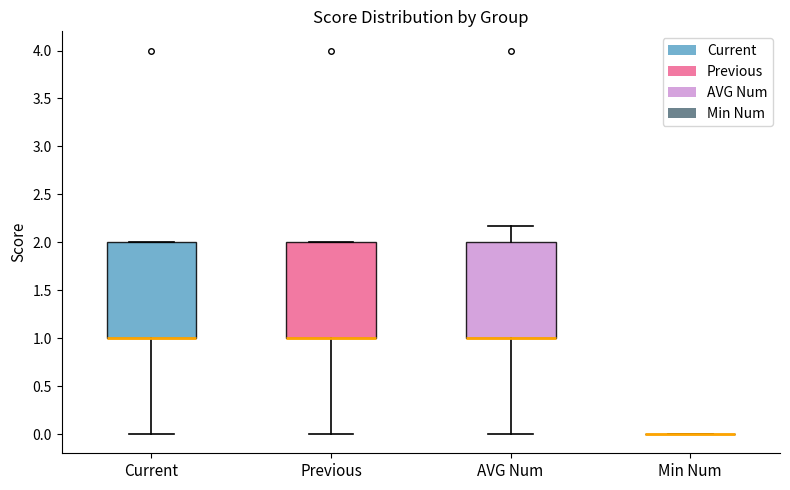

Reading left to right, transcribe this box plot: for each box, give where its median line is, the range the box spans, and where its two whiskers end, as read against the y-axis. The values are not printed on the chart, so give them approximately, as read against the axis.

Current: median 1.00 (drawn on the box's lower edge), box 1.00 to 2.00, whiskers 0.00 to 2.00
Previous: median 1.00 (drawn on the box's lower edge), box 1.00 to 2.00, whiskers 0.00 to 2.00
AVG Num: median 1.00 (drawn on the box's lower edge), box 1.00 to 2.00, whiskers 0.00 to 2.15
Min Num: box collapsed to a line at 0.00, whiskers 0.00 to 0.00